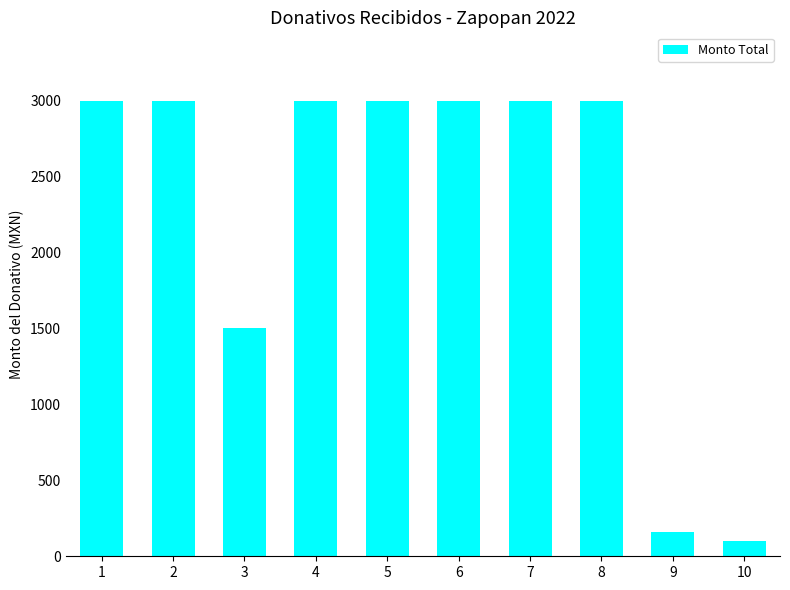

Read the value at 8.

3000.0